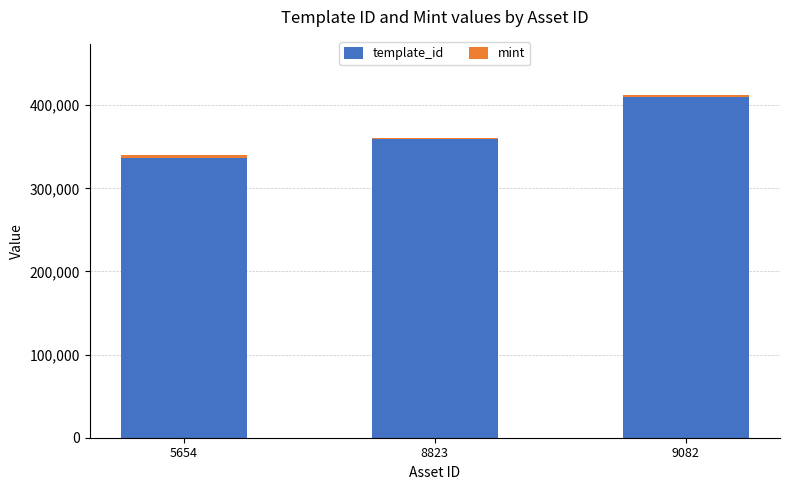

At which category is the sum across all series the highest?

9082